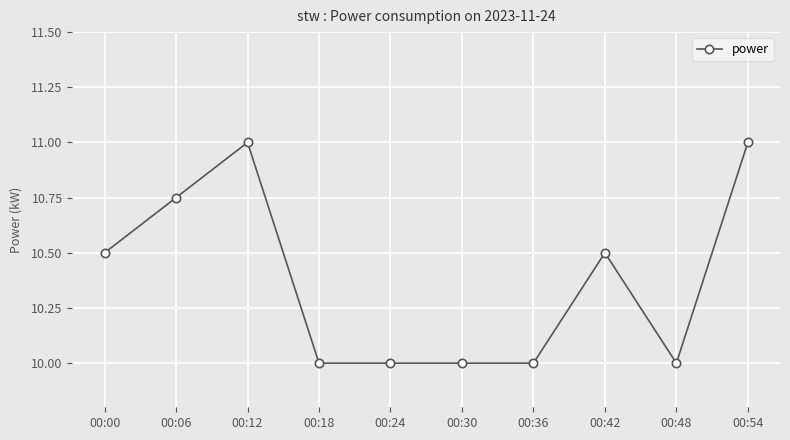

The value at 00:24 is 4.8. True or false?

False